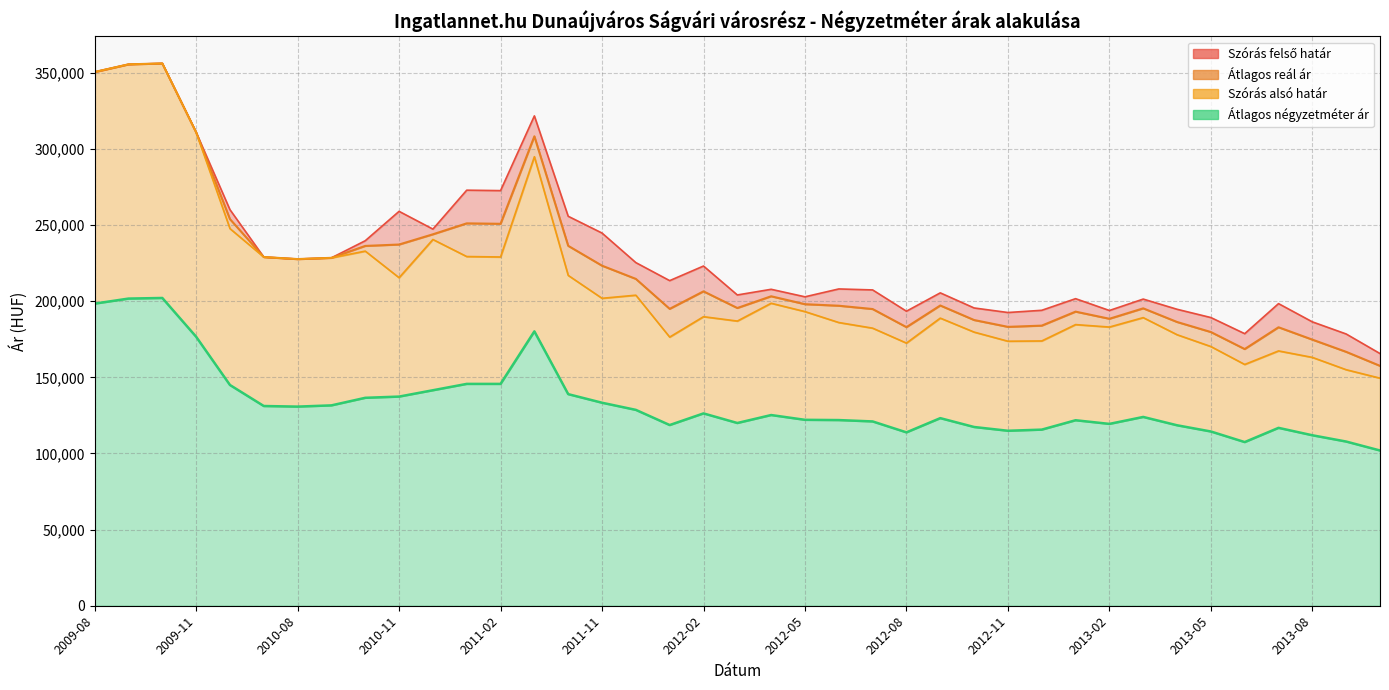

What are all the series names shown in the legend?

Szórás felső határ, Átlagos reál ár, Szórás alsó határ, Átlagos négyzetméter ár